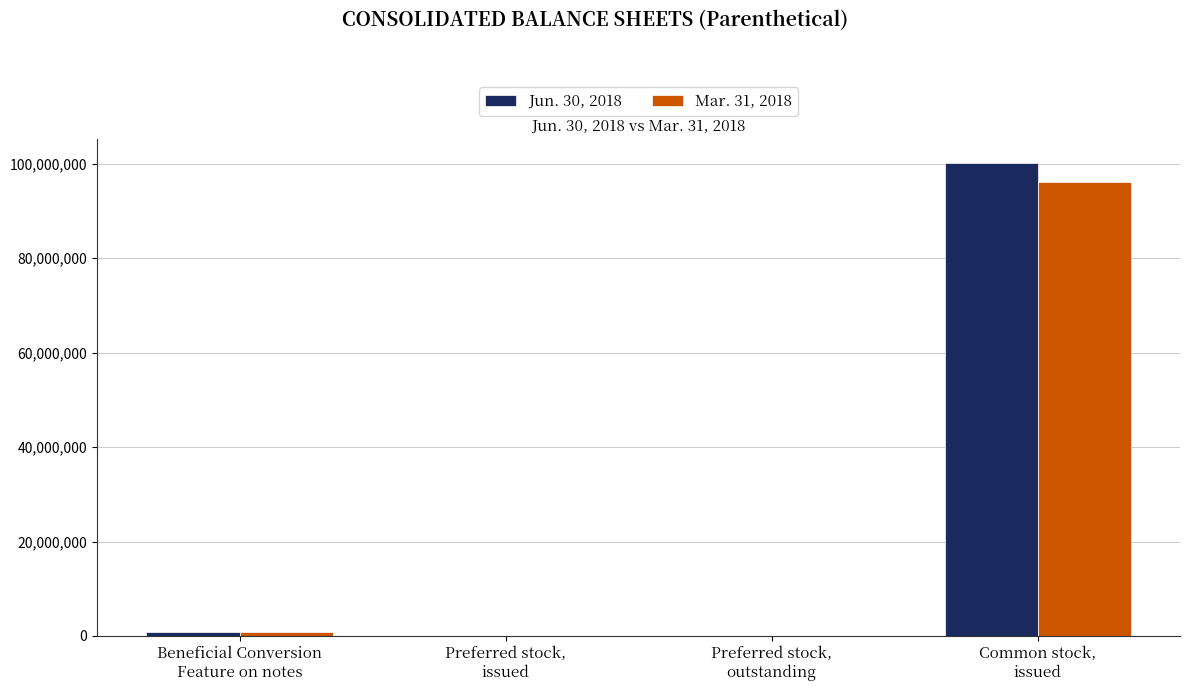

What is the greatest value displayed?

100130649